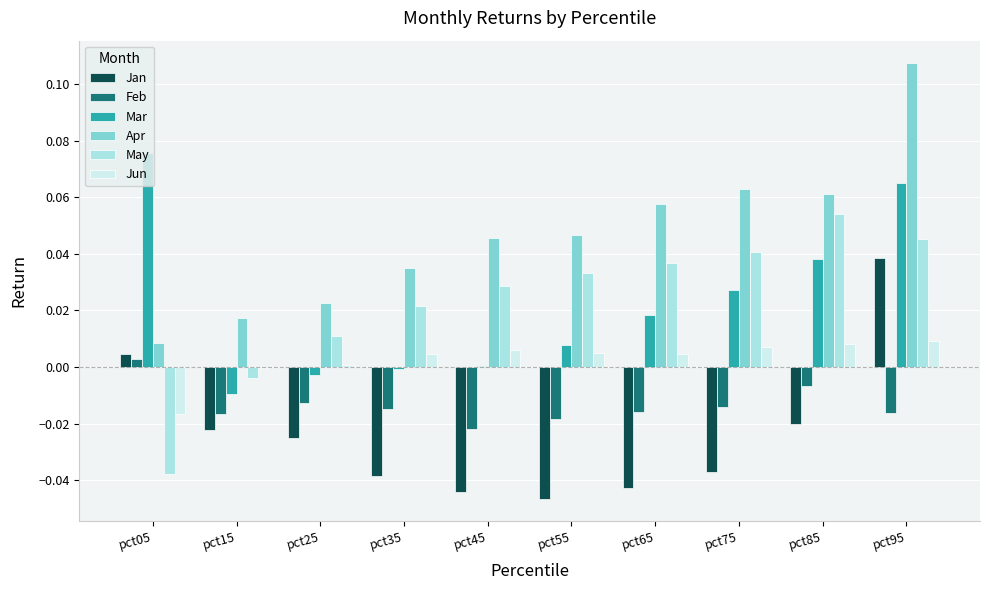

What are all the series names shown in the legend?

Jan, Feb, Mar, Apr, May, Jun